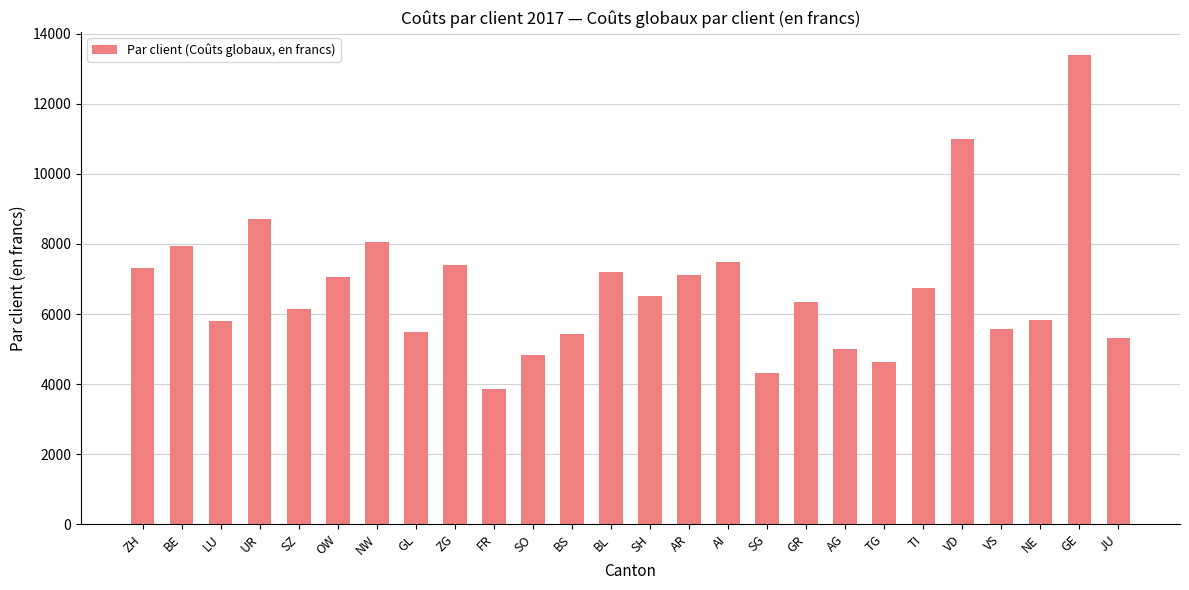

The value at BL is 7190.4. True or false?

True